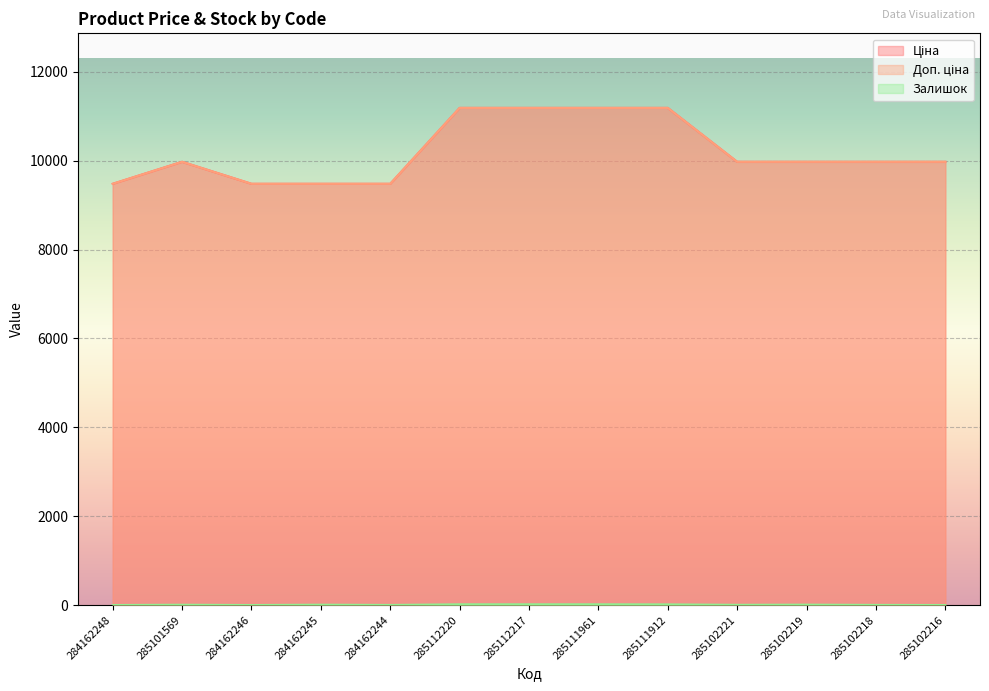

The value of Залишок at 285102219 is 9.0. True or false?

True